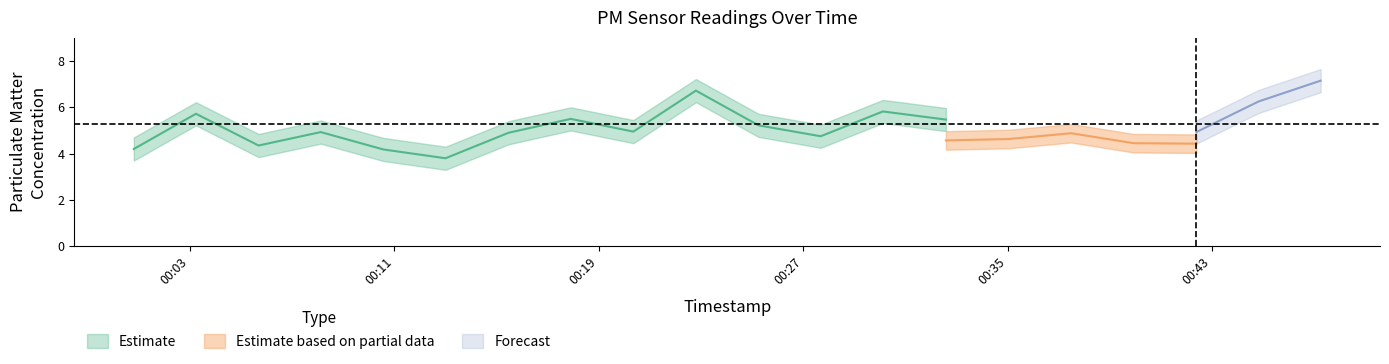

At which category is the sum across all series the highest?

2023-04-08T00:47:15